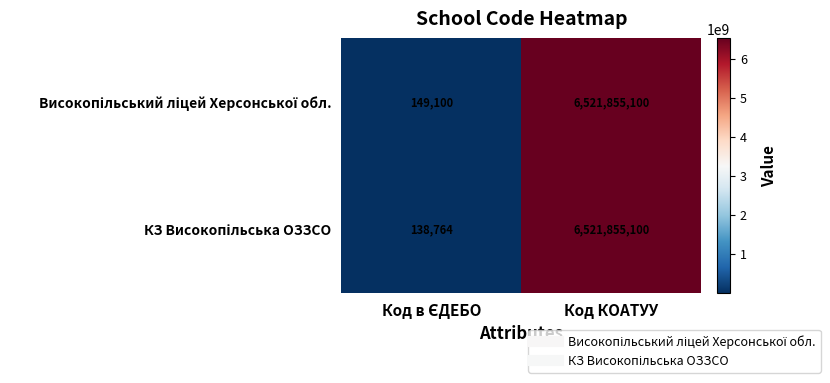

At which category is the sum across all series the highest?

Код КОАТУУ